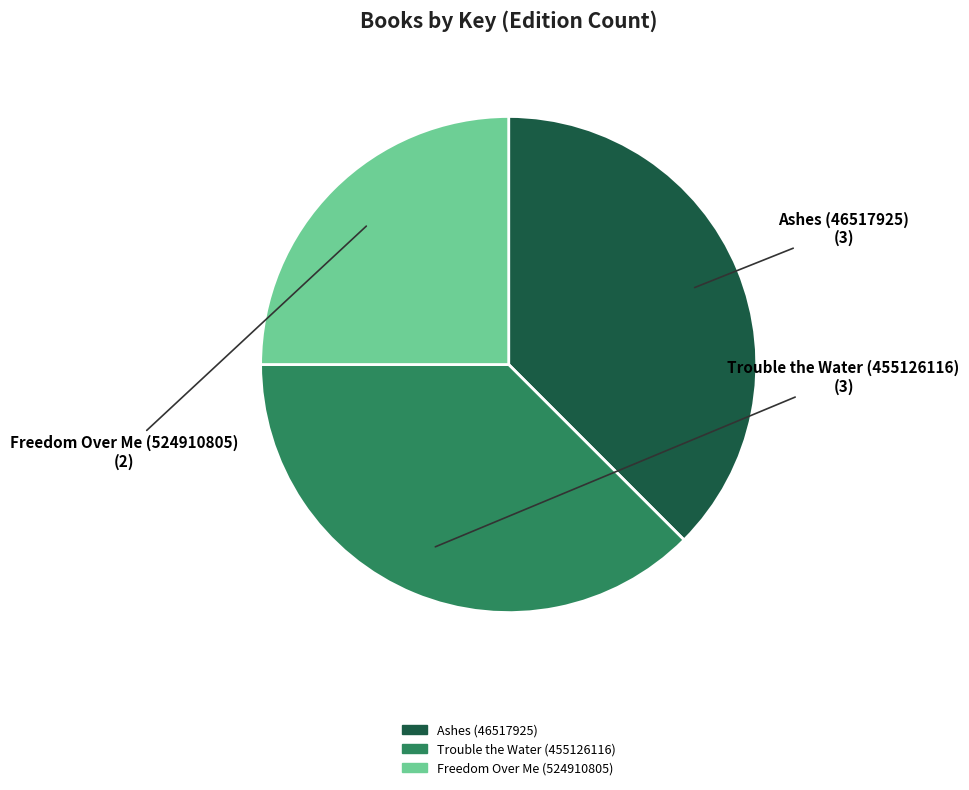

Which category has the smallest portion of the pie?

Freedom Over Me (524910805)